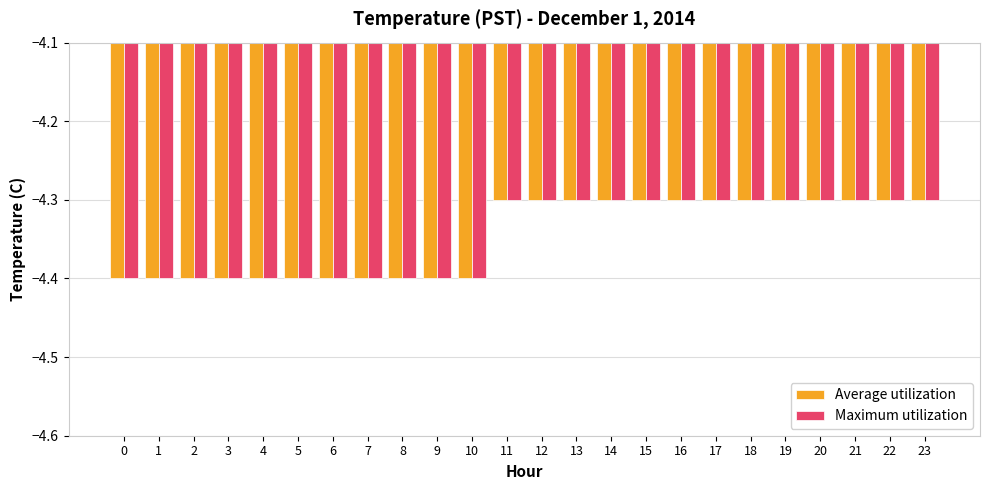

How many series are shown in this chart?

2